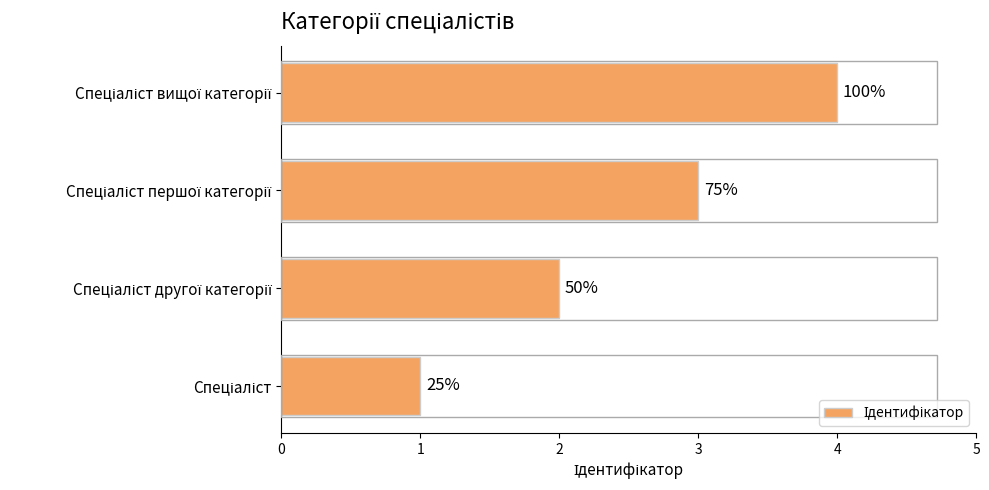

How many bars are there in total?

4